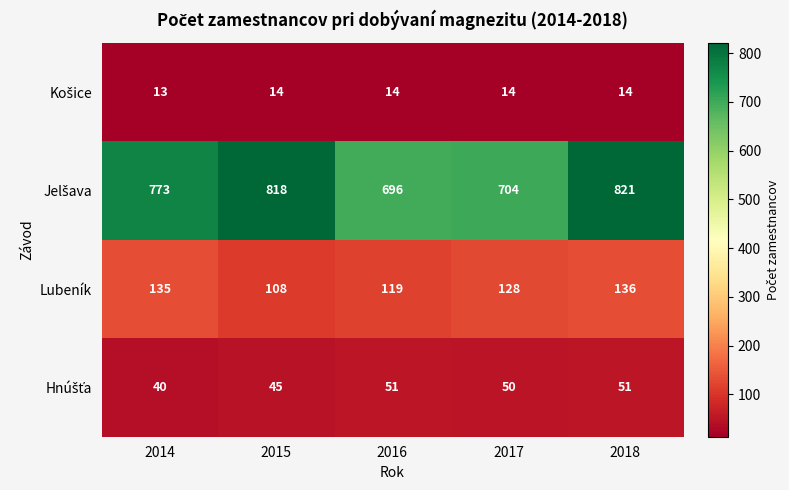

Is it true that Lubeník equals 135 at 2014?

True